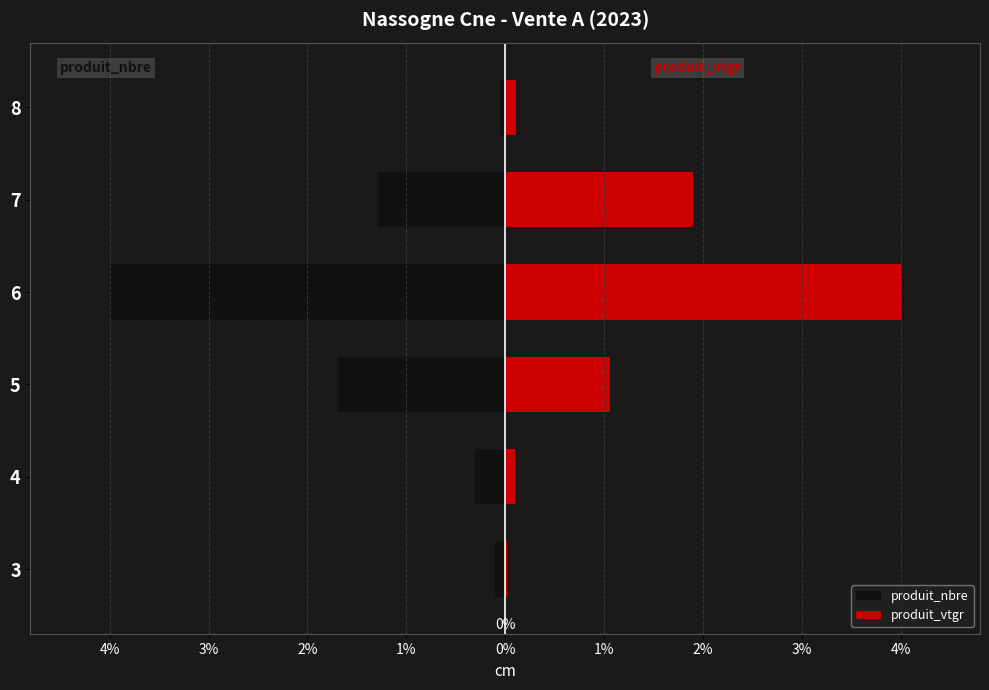

List the series in order of their overall mean, highest first.

produit_vtgr, produit_nbre